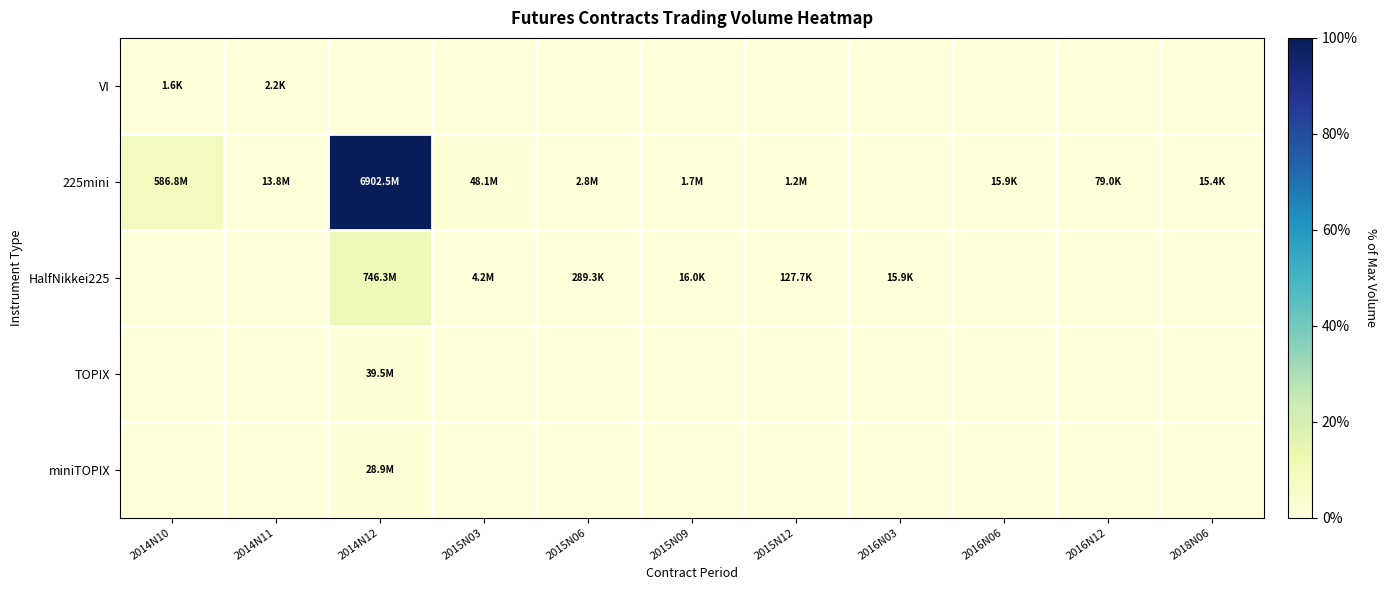

What is the total value across all series at 2015N03?

0.8